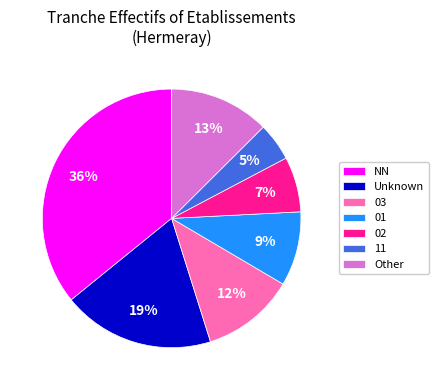

Count the number of slices in the pie.

7